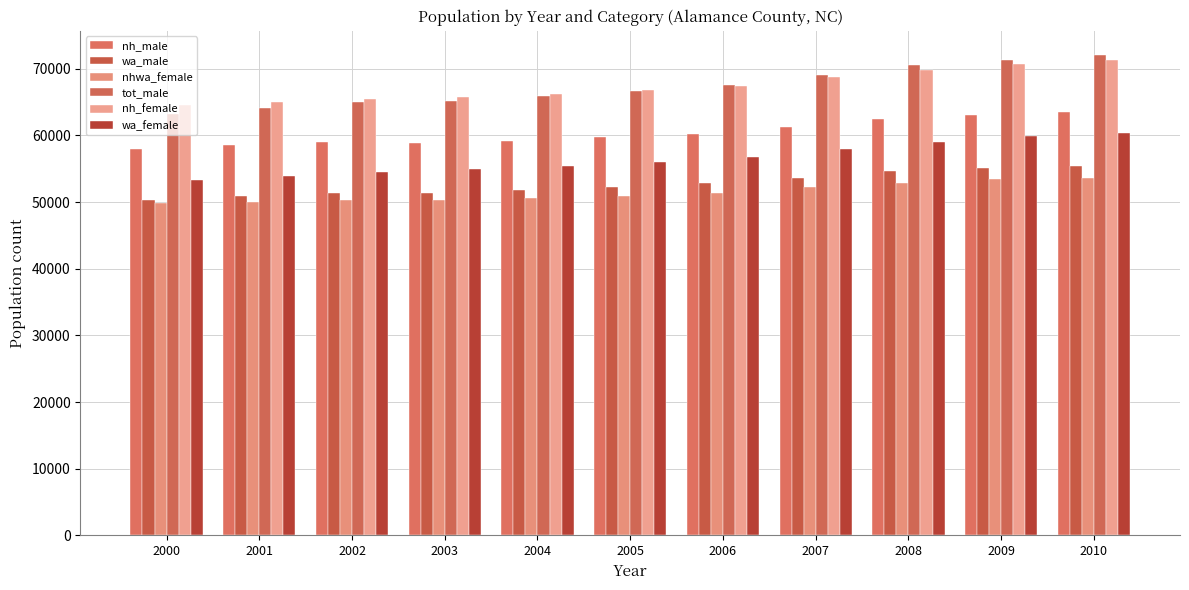

Rank the series by their maximum value, from highest to lowest.

tot_male, nh_female, nh_male, wa_female, wa_male, nhwa_female